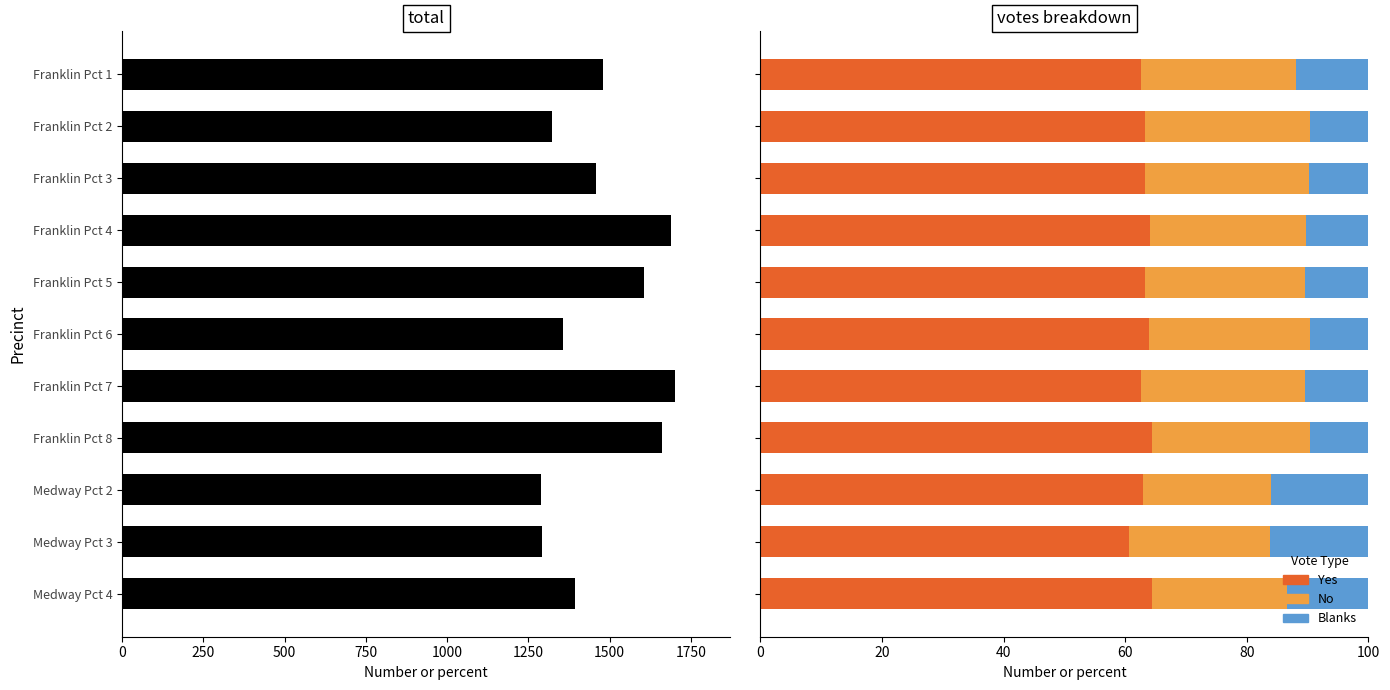

Reading right to left, extract all data points from this chart.

Total Votes Cast: 1393.0	1291.0	1289.0	1661.0	1700.0	1355.0	1605.0	1688.0	1457.0	1323.0	1478.0
Yes: 64.4	60.7	63.0	64.4	62.5	63.9	63.2	64.1	63.3	63.2	62.6
No: 22.2	23.2	21.0	26.0	27.0	26.5	26.4	25.6	27.0	27.3	25.5
Blanks: 13.4	16.1	16.0	9.6	10.5	9.6	10.4	10.3	9.7	9.5	11.9